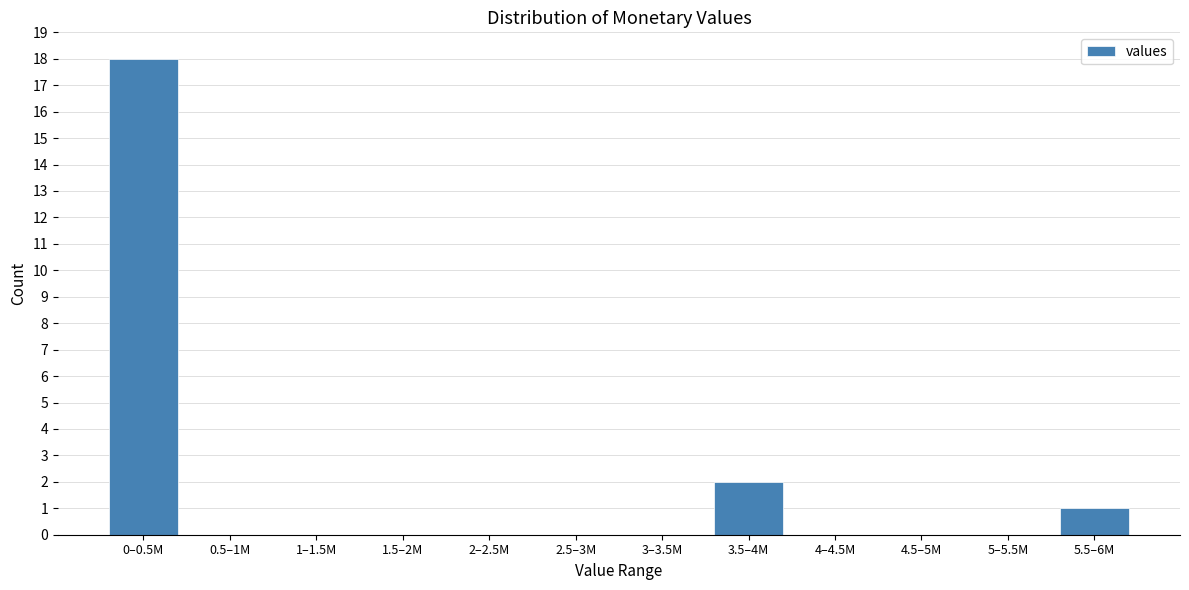

Reading left to right, transcribe all the data shown in this chart.

0–0.5M=18	0.5–1M=0	1–1.5M=0	1.5–2M=0	2–2.5M=0	2.5–3M=0	3–3.5M=0	3.5–4M=2	4–4.5M=0	4.5–5M=0	5–5.5M=0	5.5–6M=1